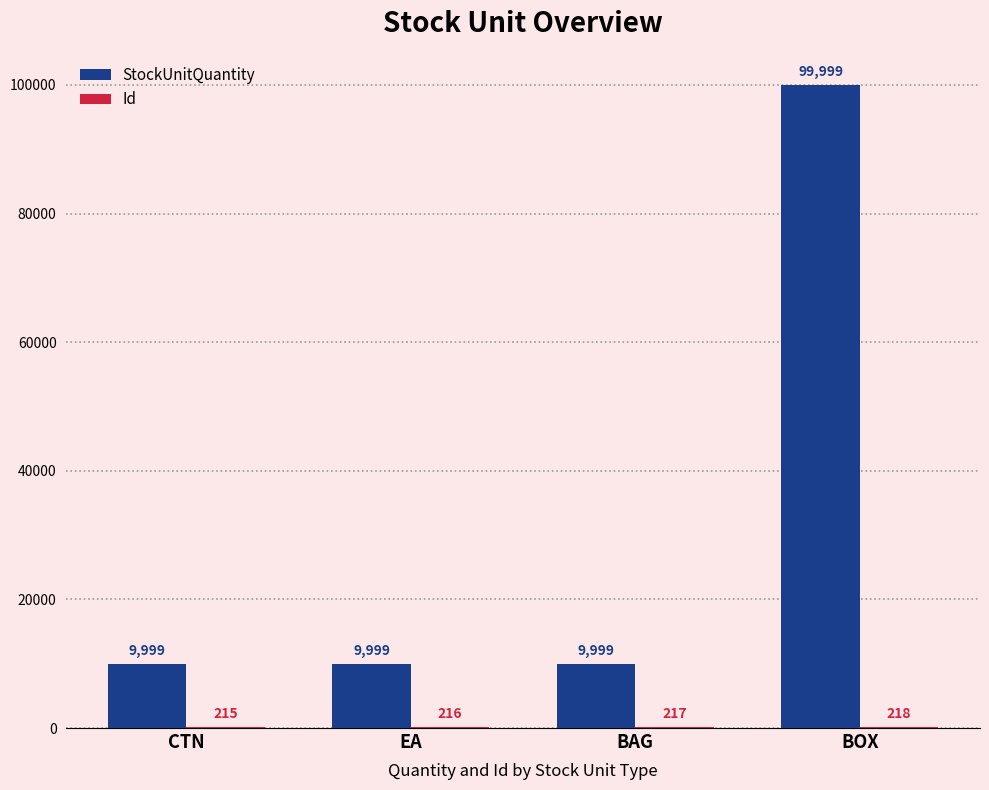

What value does the StockUnitQuantity series have at BAG, to the nearest 100?

10000